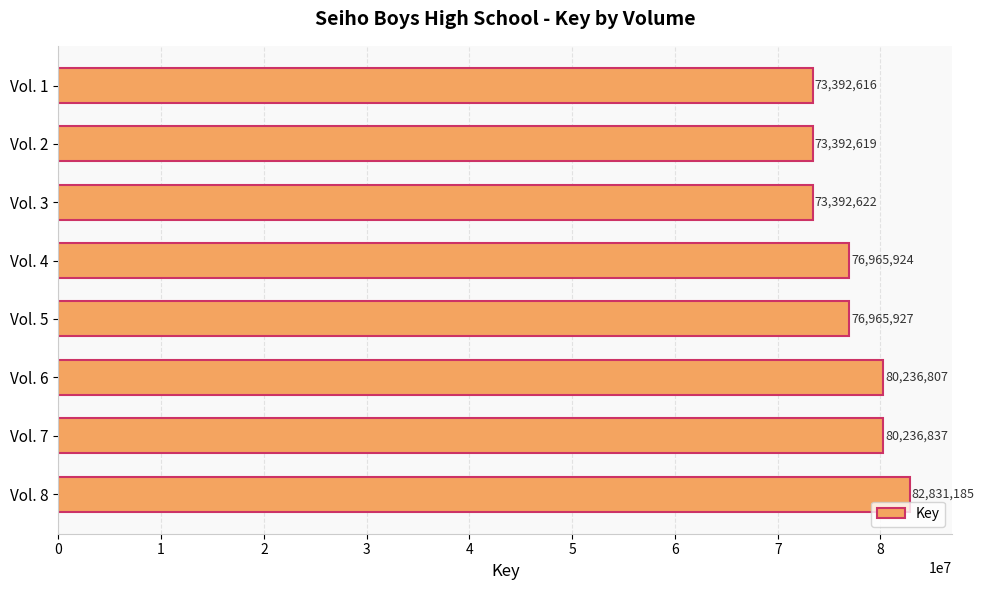

Rank the categories by value from highest to lowest.

Vol. 8, Vol. 7, Vol. 6, Vol. 5, Vol. 4, Vol. 3, Vol. 2, Vol. 1